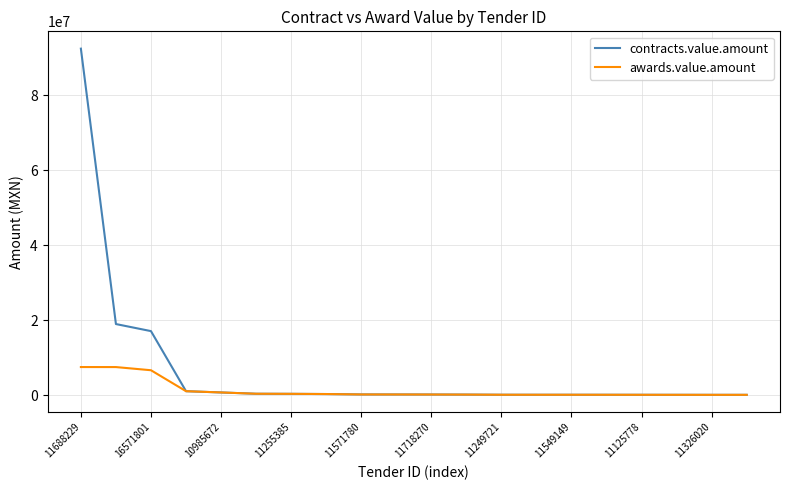

Which series has the widest spread of values?

contracts.value.amount